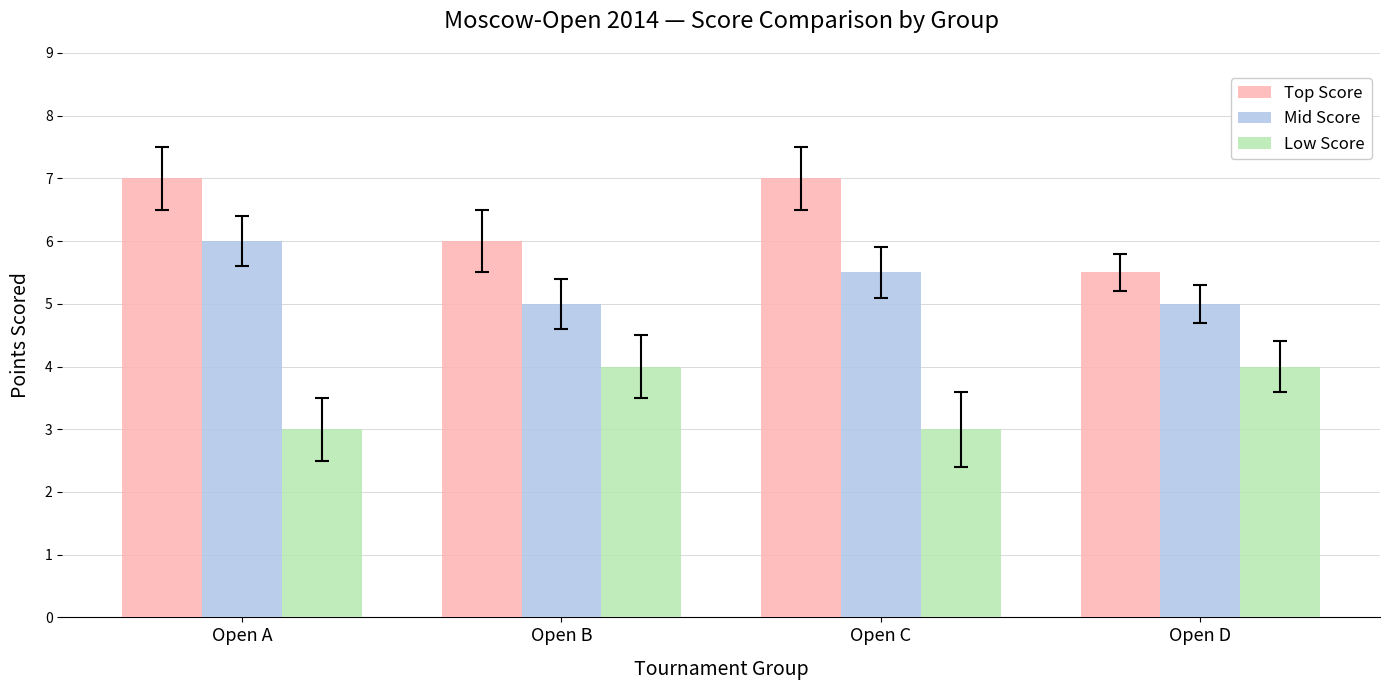

What is the sum of all Low Score values?

14.0